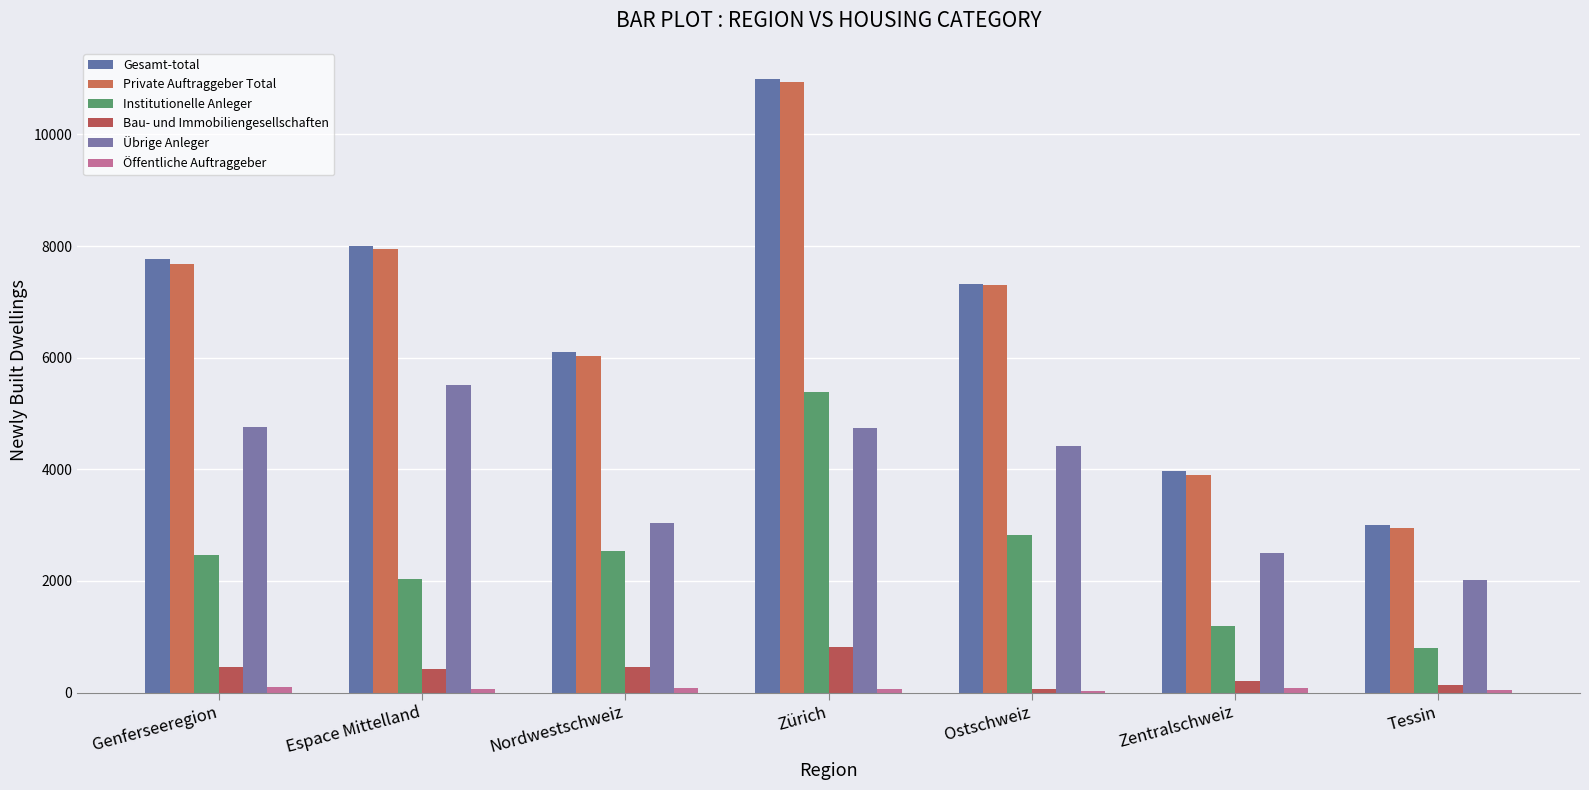

Where is Institutionelle Anleger nearest to the value 3091?

Ostschweiz